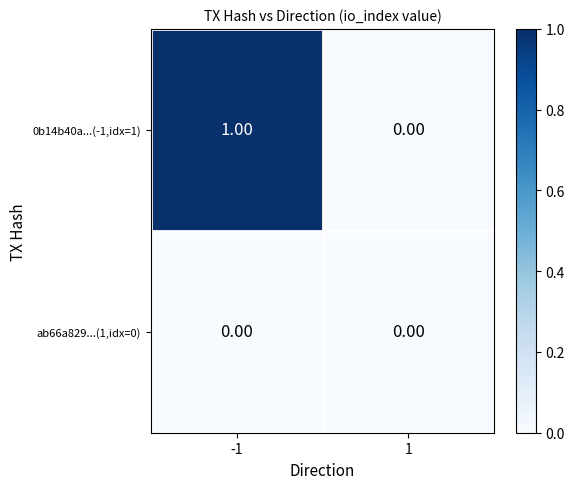

Which series has the largest total across all categories?

0b14b40a...(-1,idx=1)